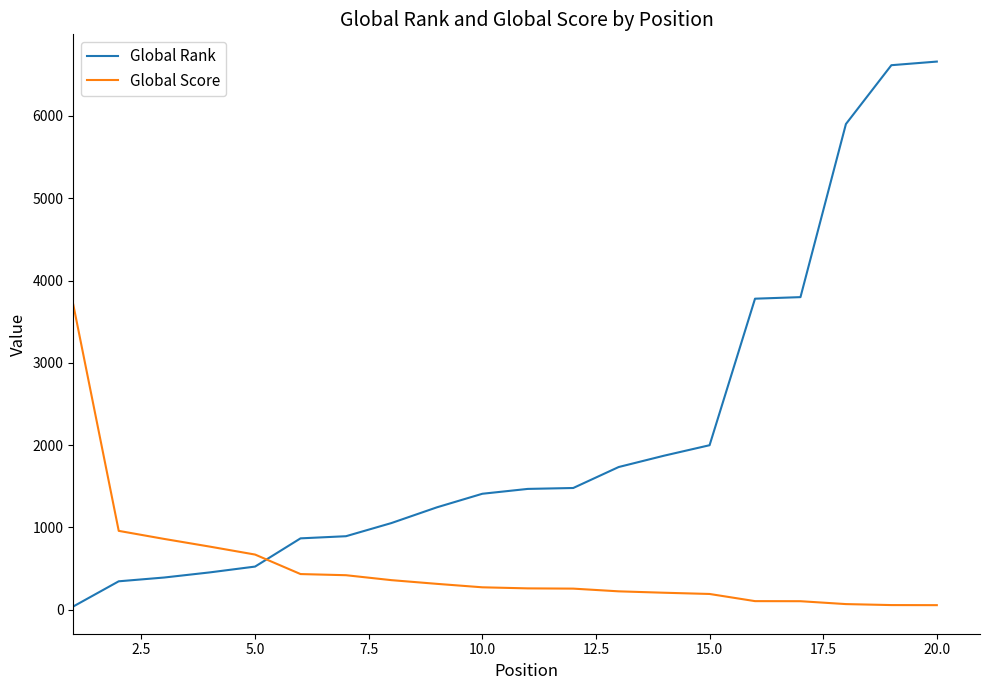

True or false: Global Score and Global Rank cross at least once.

True